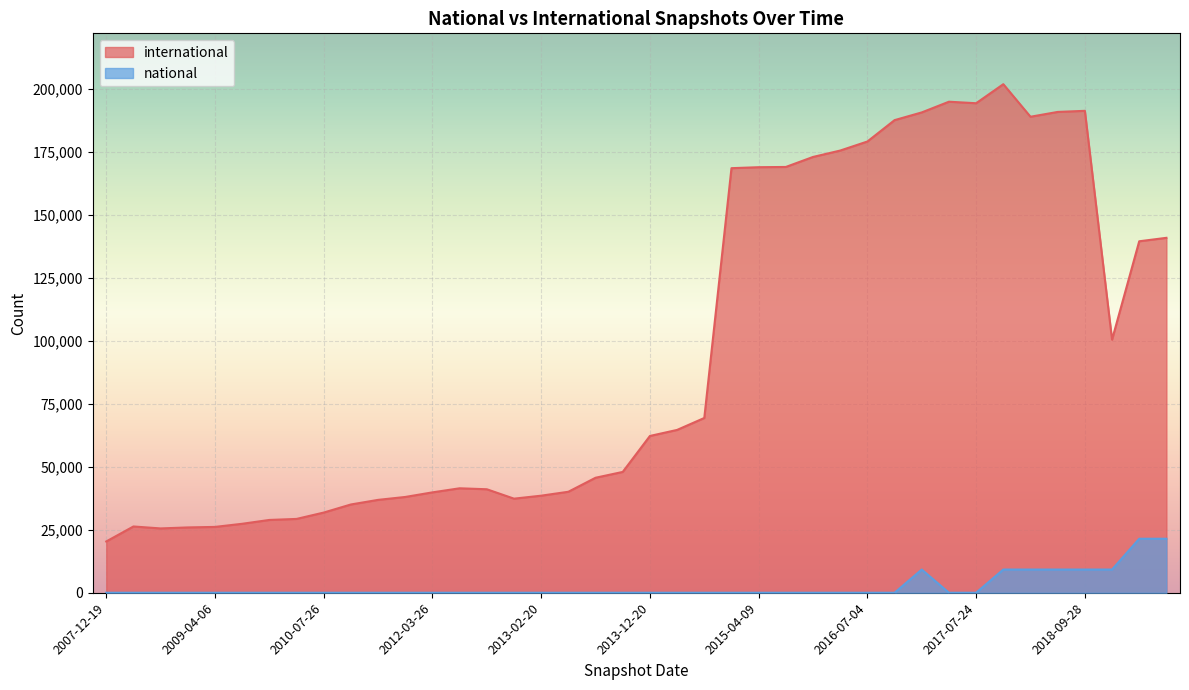

What is the difference between the maximum and minimum values in the international series?

181373